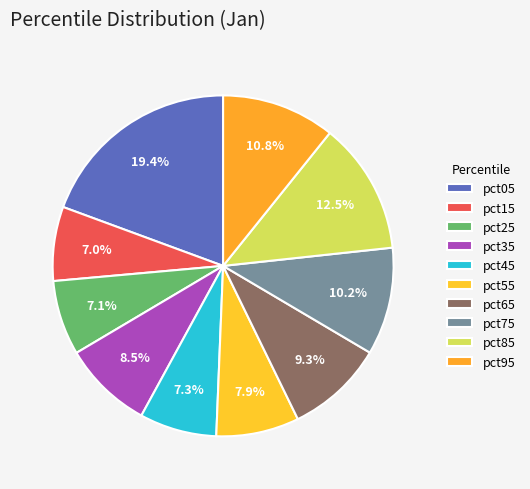

To the nearest percent, what portion does pct45 represent?

7%